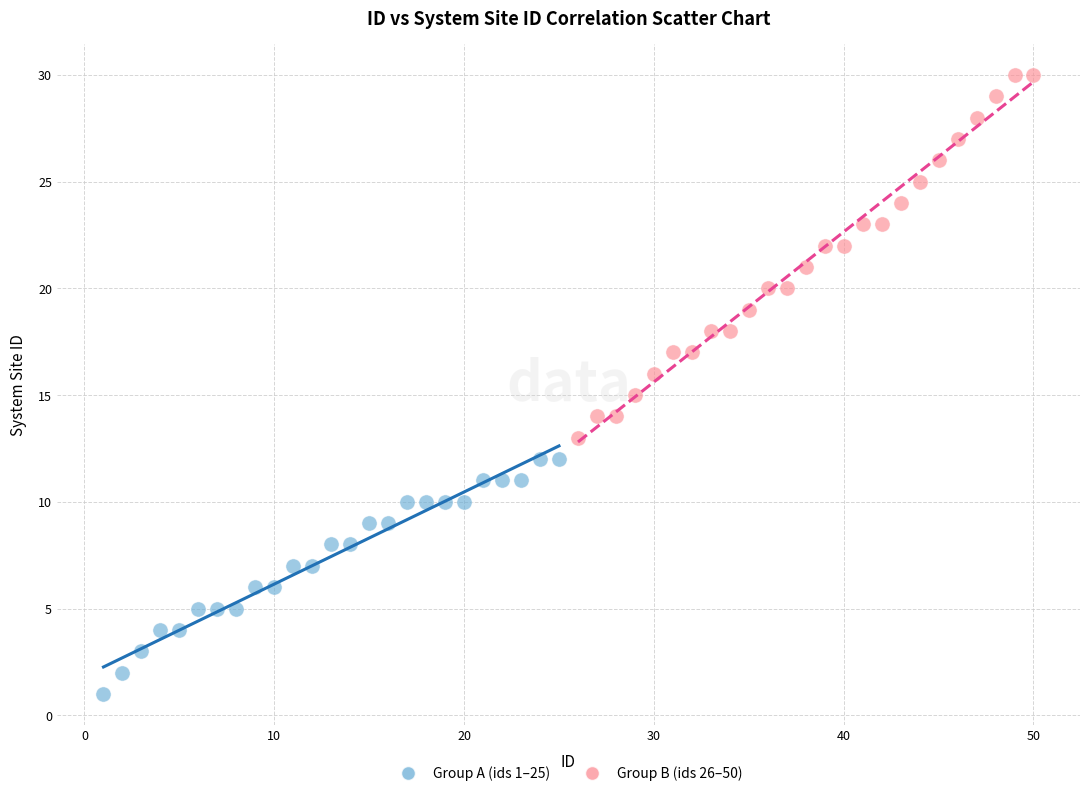

Which series contains the highest Y value?

Group B (ids 26–50)